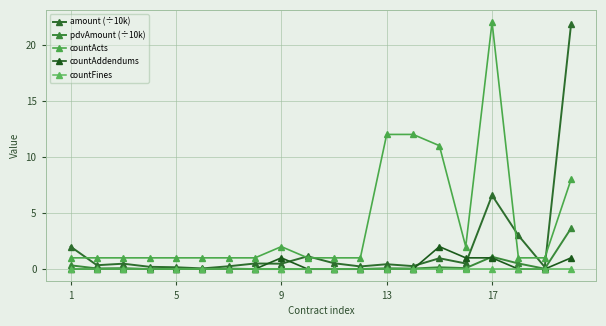

What is the maximum value shown in the chart?

22.0